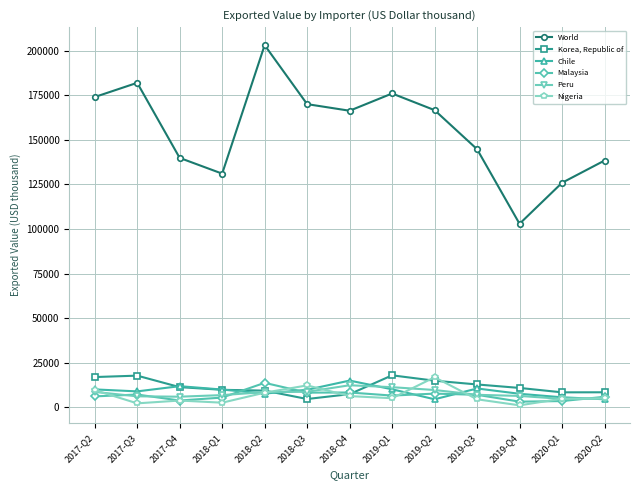

Is it true that Korea, Republic of equals 11288 at 2017-Q4?

True